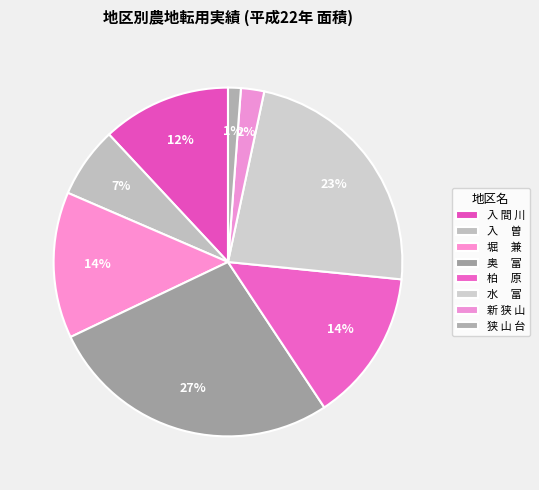

Is there a majority slice in this chart?

No